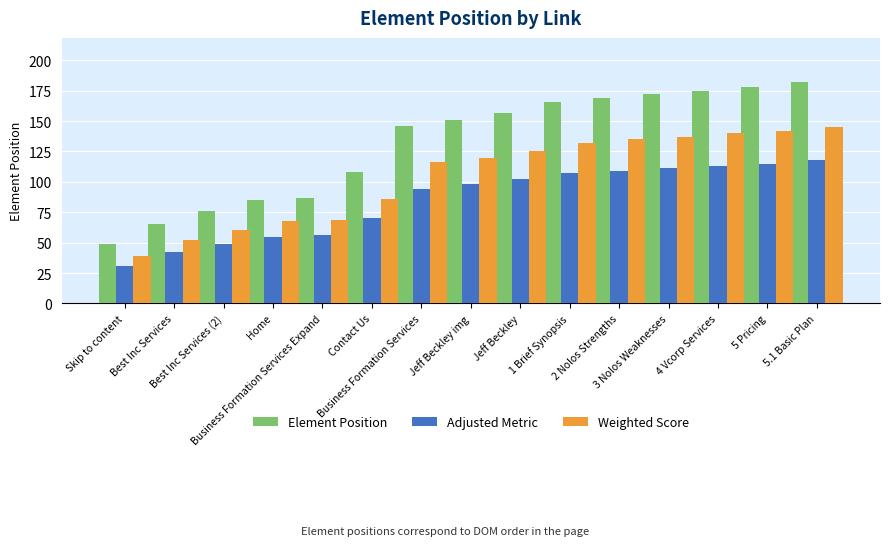

The value of Weighted Score at 3 Nolos Weaknesses is 56. True or false?

False